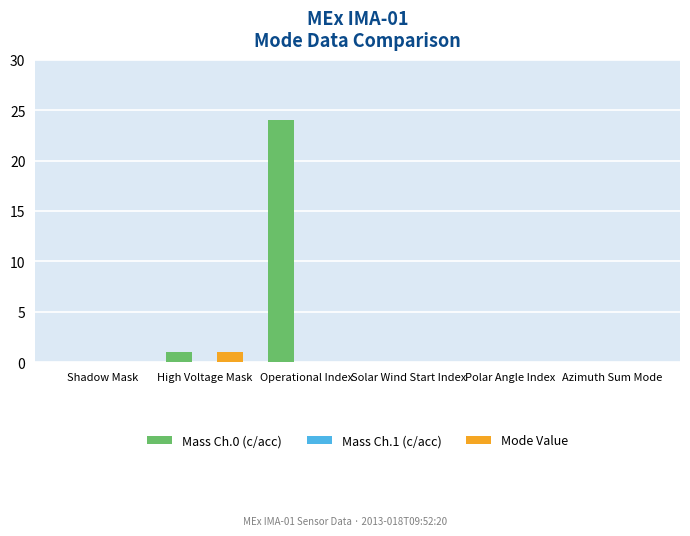

Which series changed the most between High Voltage Mask and Operational Index?

Mass Ch.0 (c/acc)